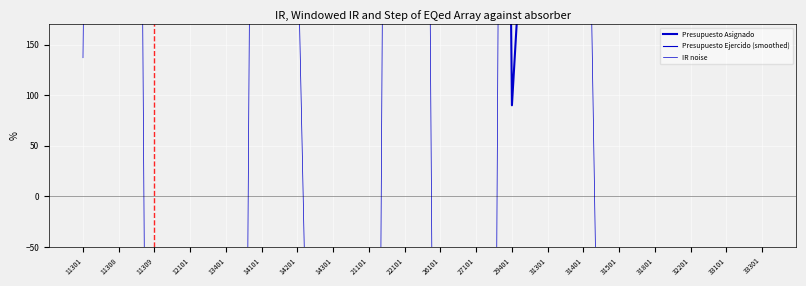

Between 31501 and 13401, which is larger?

13401